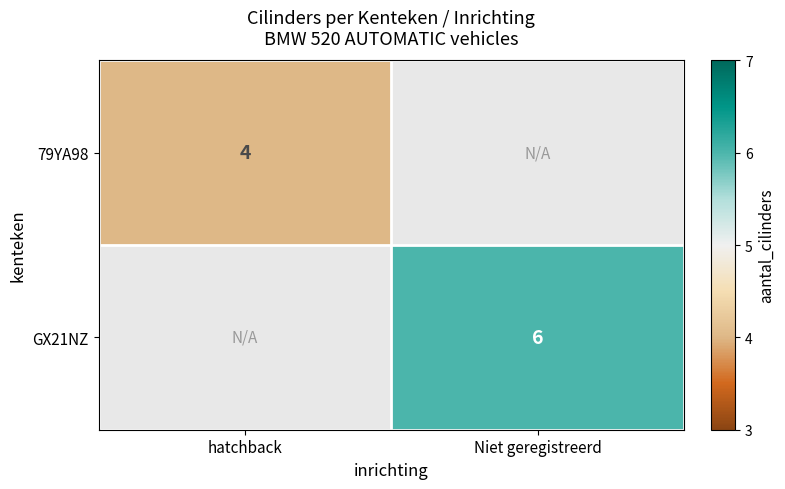

The value of GX21NZ at Niet geregistreerd is 6. True or false?

True